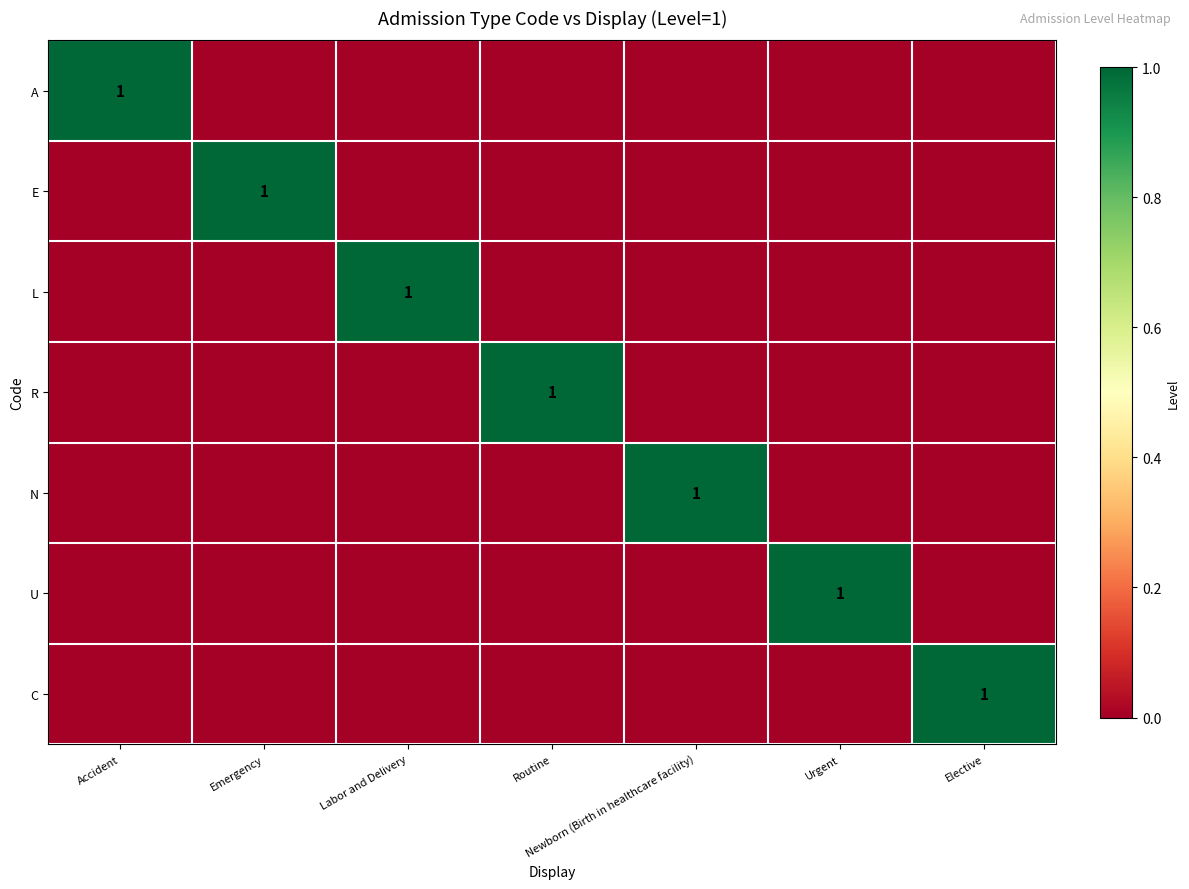

The value of U at Urgent is 1. True or false?

True